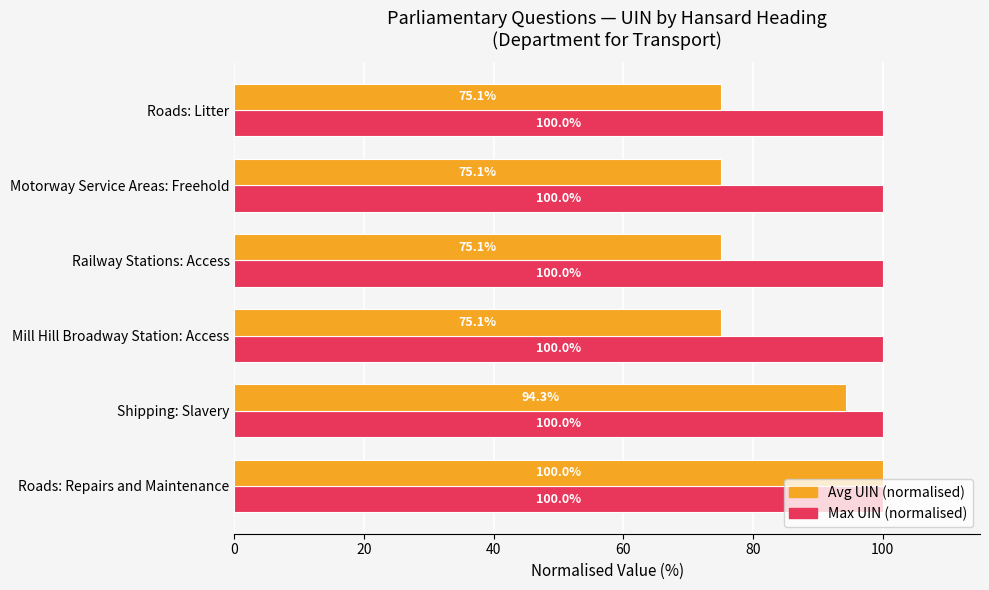

True or false: Max UIN (normalised) has a value of 150.9 at Roads: Repairs and Maintenance.

False